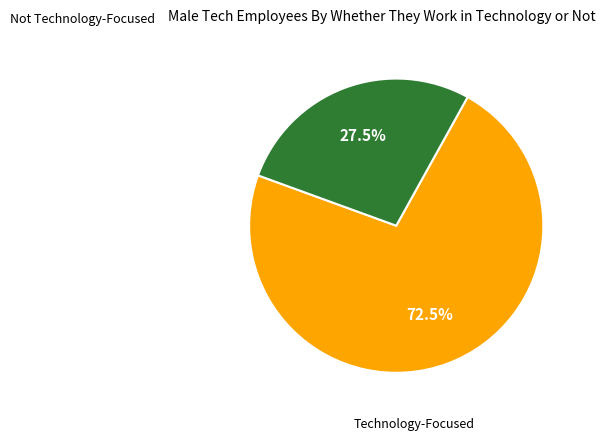

Is there a majority slice in this chart?

Yes